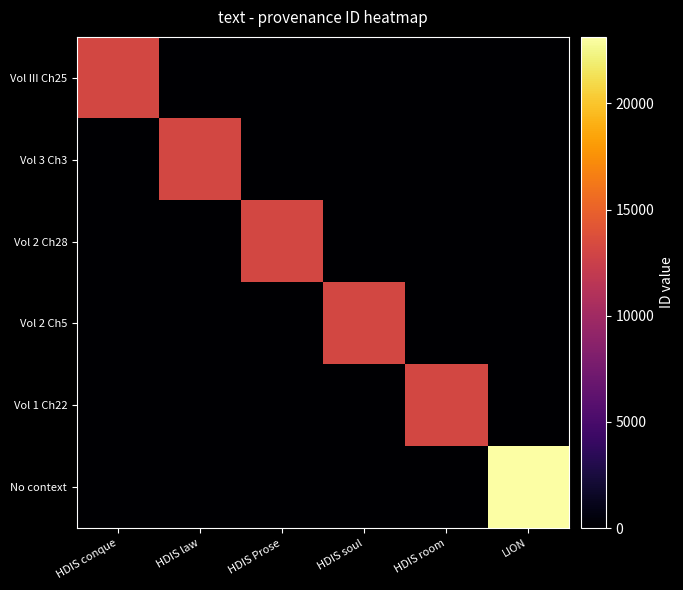

How many series are shown in this chart?

6